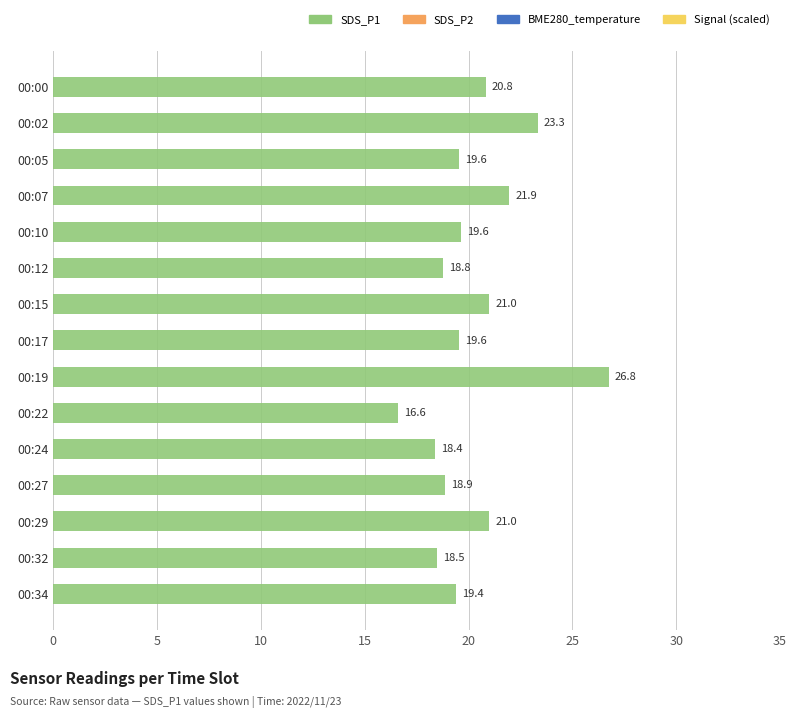

Which category has the highest value across all series?

00:19